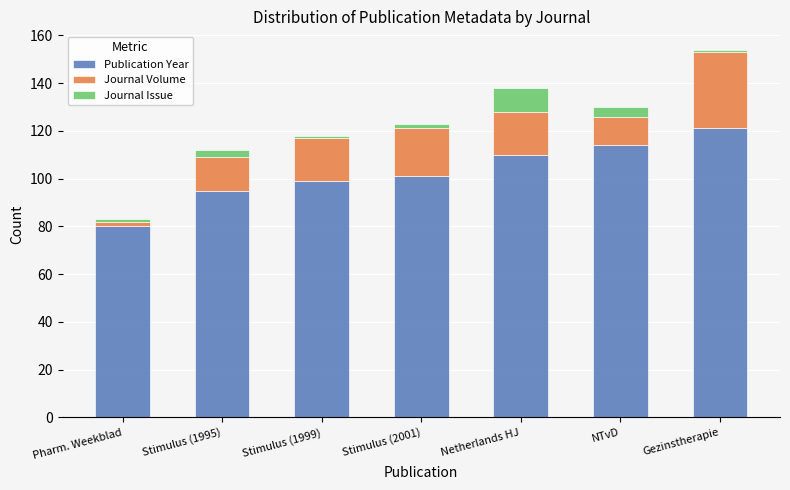

What is the highest value of the Publication Year series?

121